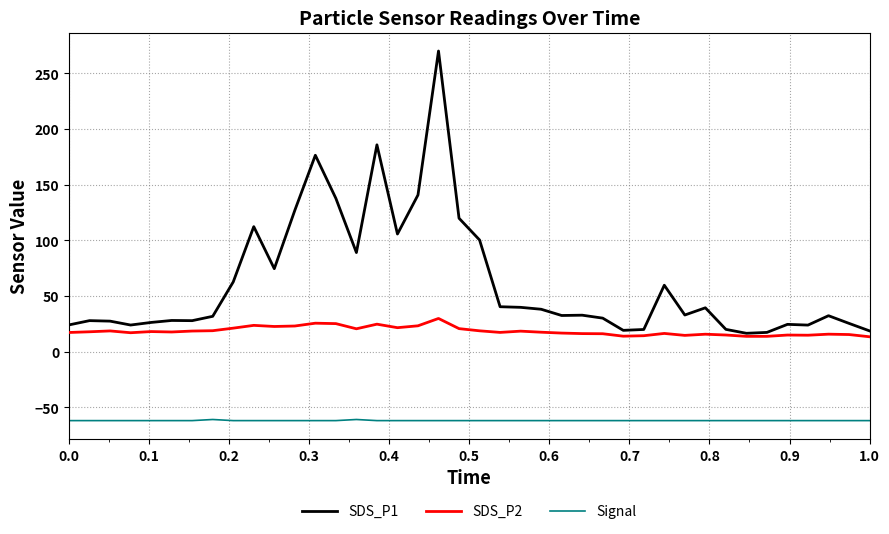

Does the chart have visible grid lines?

Yes